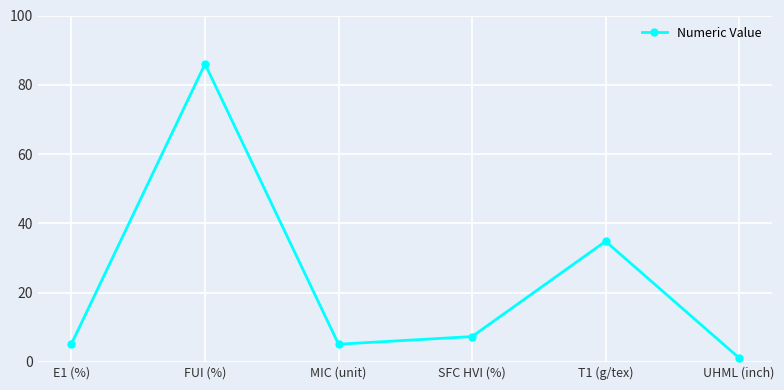

The value at FUI (%) is 21.1. True or false?

False